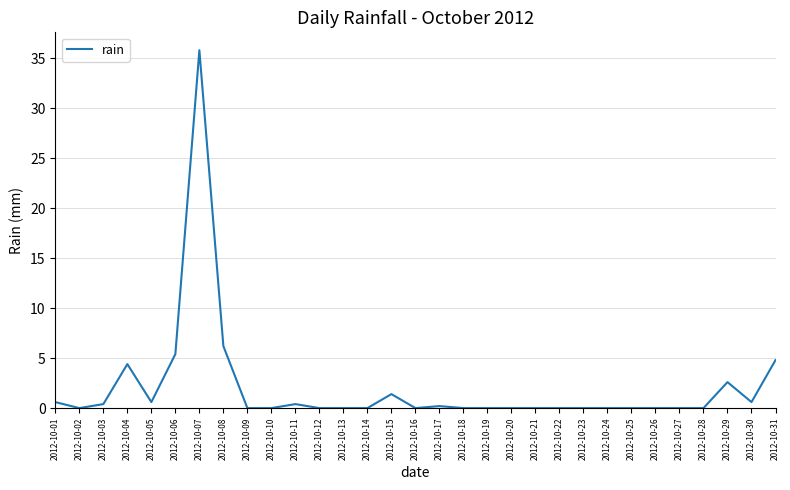

The value at 2012-10-20 is 0.0. True or false?

True